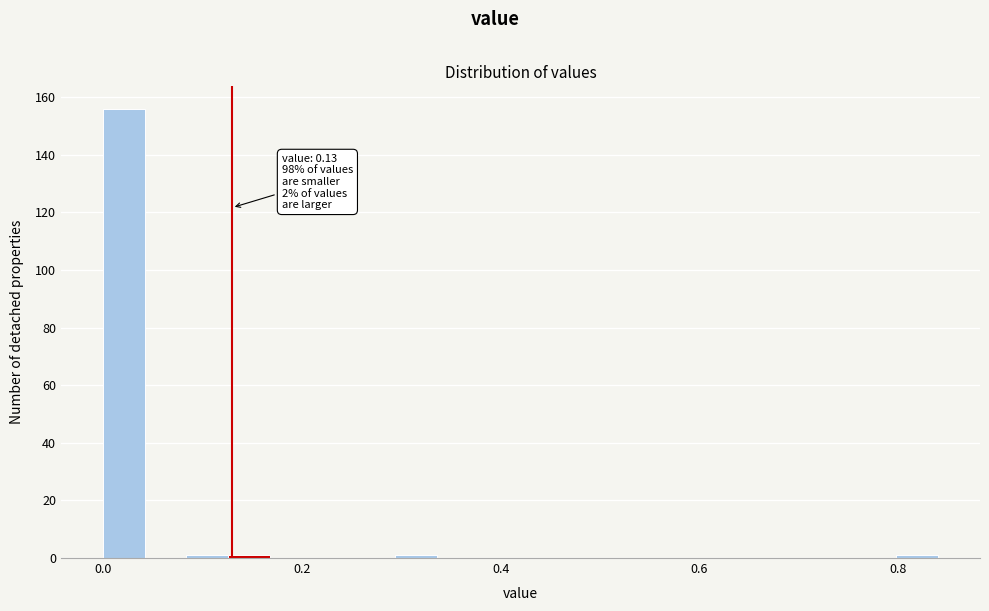

Around what value on the x-axis is the tallest bar? Give the approximate position of its centre, as read against the axis.

0.02